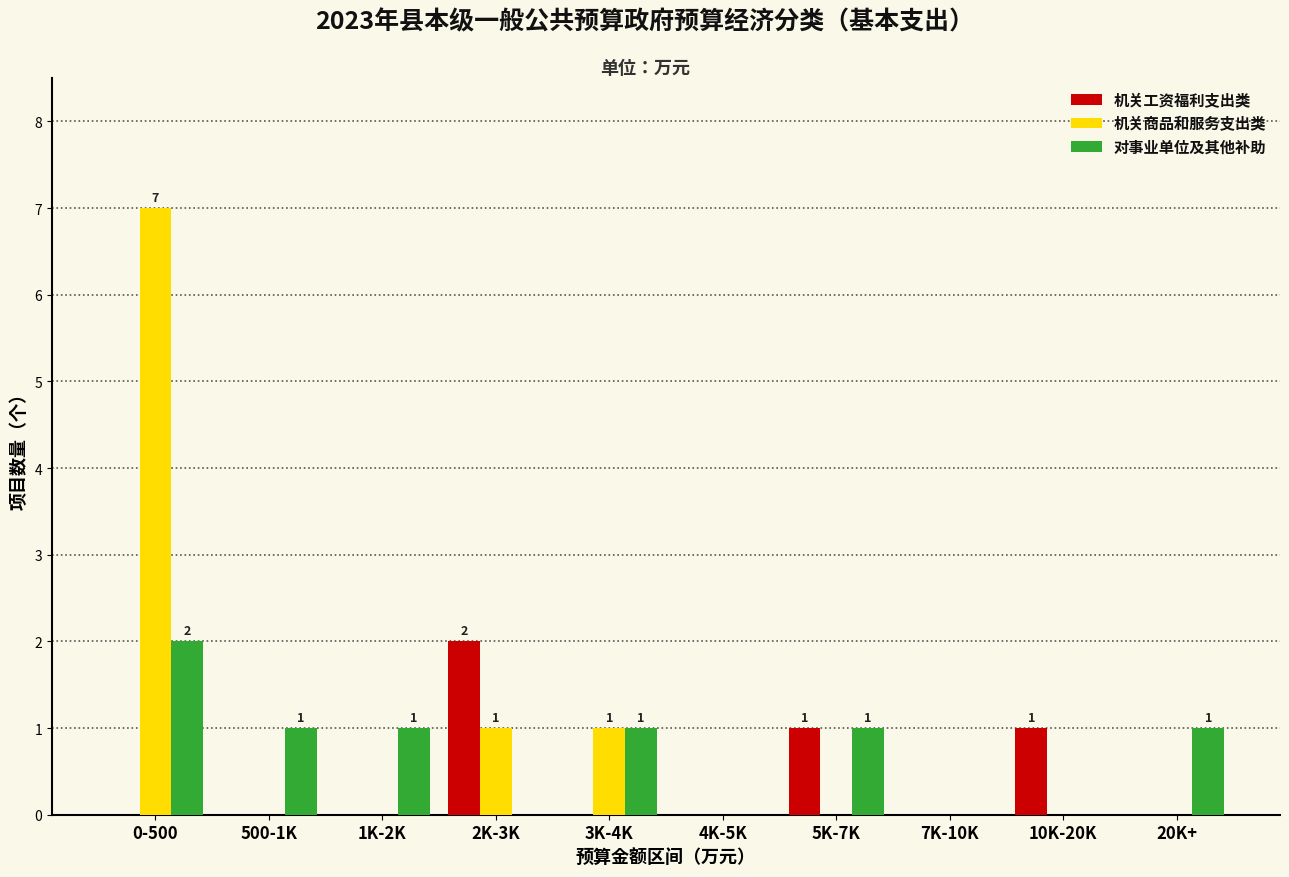

Reading right to left, what are all the values shown in this chart?

机关工资福利支出类: 20K+=0	10K-20K=1	7K-10K=0	5K-7K=1	4K-5K=0	3K-4K=0	2K-3K=2	1K-2K=0	500-1K=0	0-500=0
机关商品和服务支出类: 20K+=0	10K-20K=0	7K-10K=0	5K-7K=0	4K-5K=0	3K-4K=1	2K-3K=1	1K-2K=0	500-1K=0	0-500=7
对事业单位及其他补助: 20K+=1	10K-20K=0	7K-10K=0	5K-7K=1	4K-5K=0	3K-4K=1	2K-3K=0	1K-2K=1	500-1K=1	0-500=2